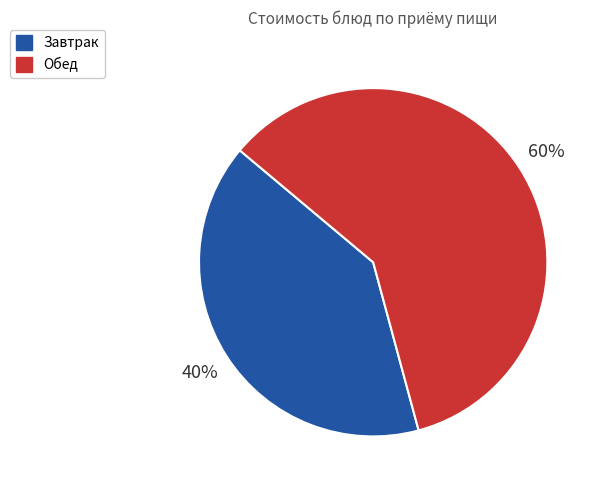

Combined, do Завтрак and Обед account for over 50%?

Yes